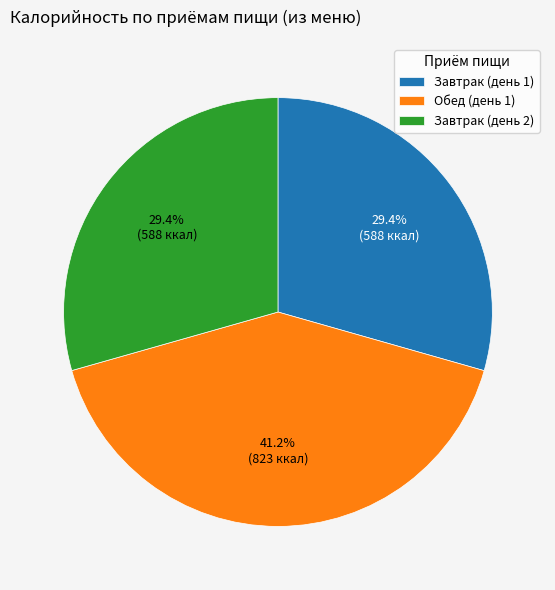

Which category has the biggest portion of the pie?

Обед (день 1)